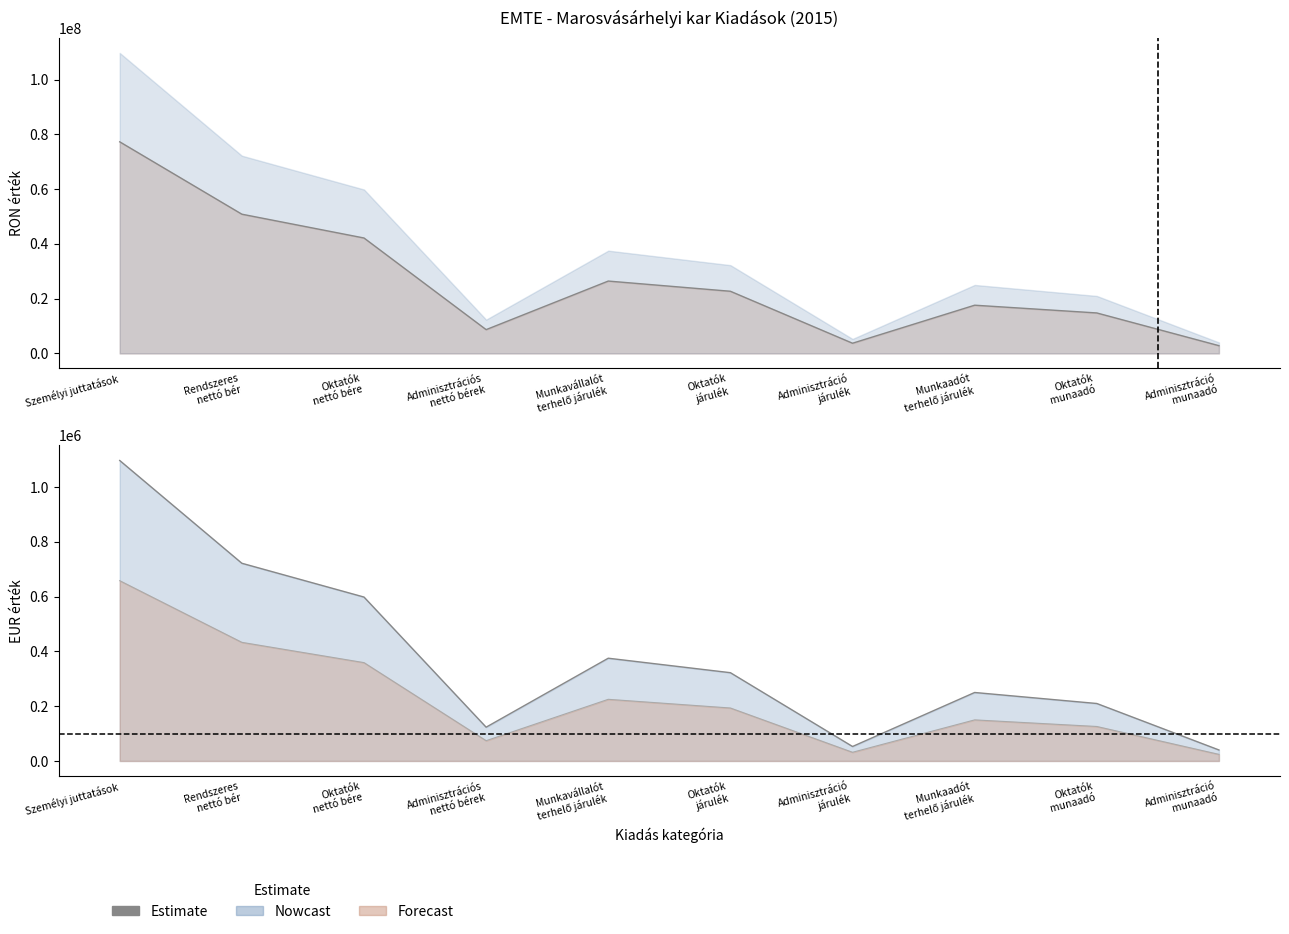

True or false: Személyi juttatások has more than 1 points higher than both neighbors.

False